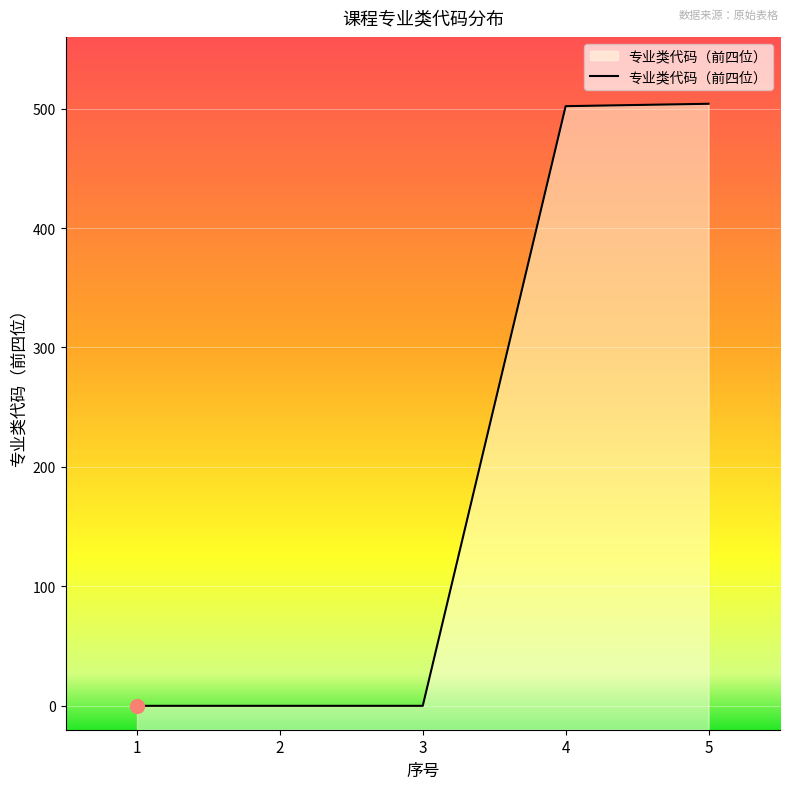

The value at 3 is 339. True or false?

False